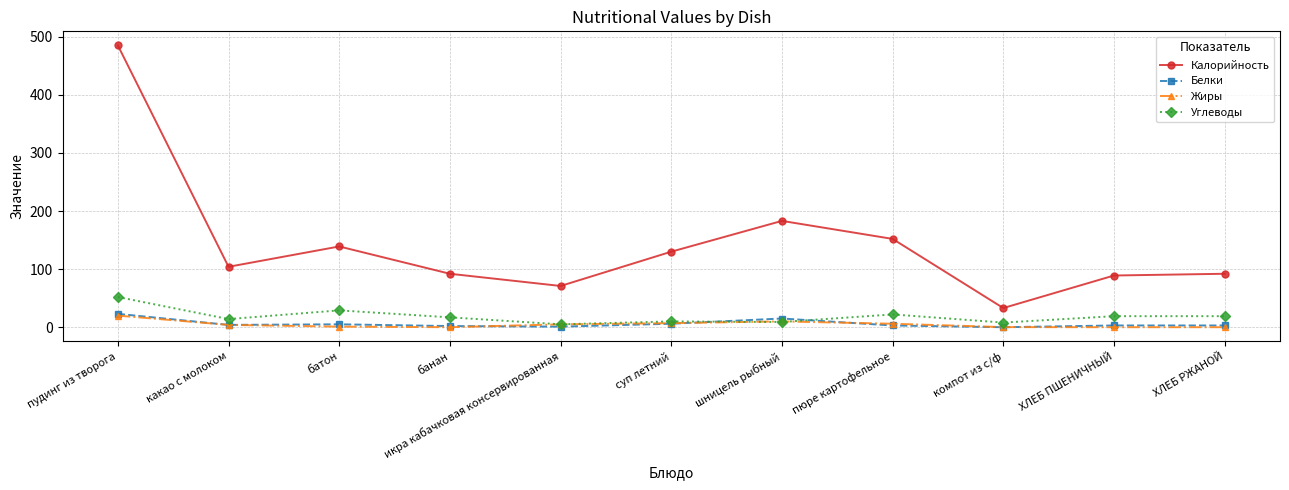

What value does the Жиры series have at суп летний?

7.0